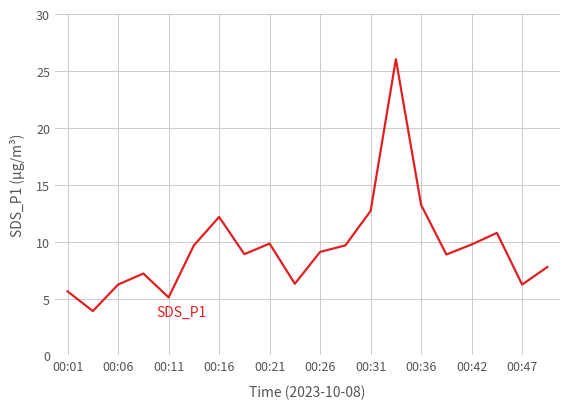

True or false: there are more than 0 points higher than both neighbors.

True